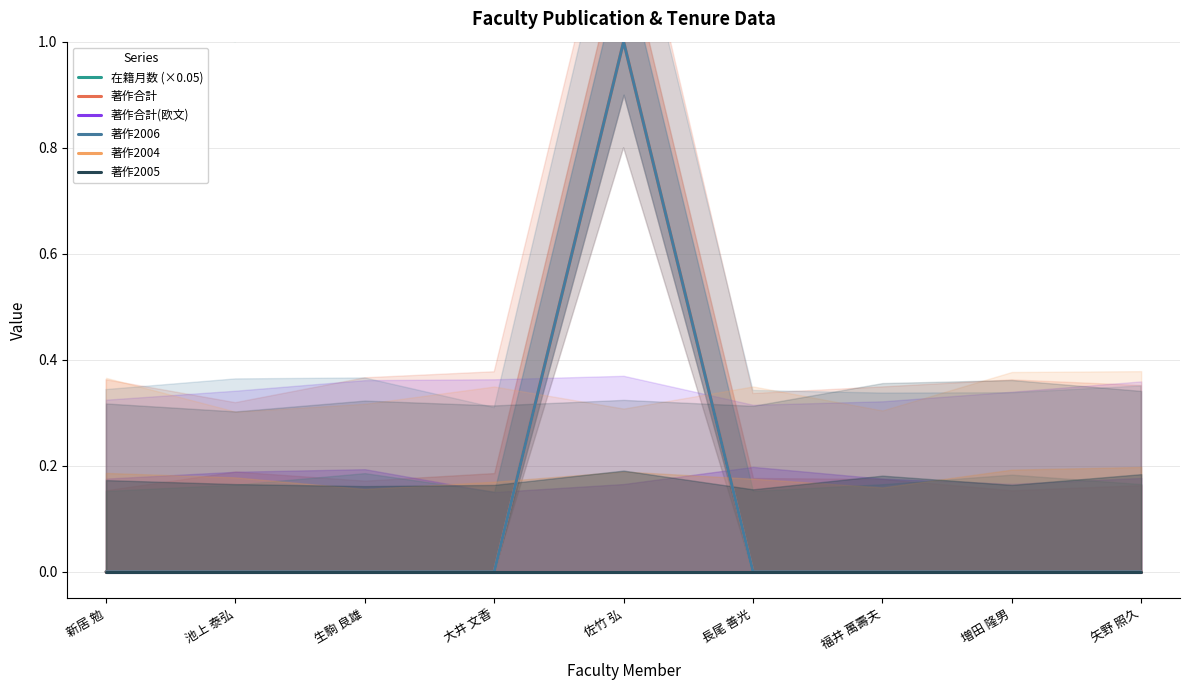

True or false: 著作2006 and 在籍月数 (×0.05) cross at least once.

False